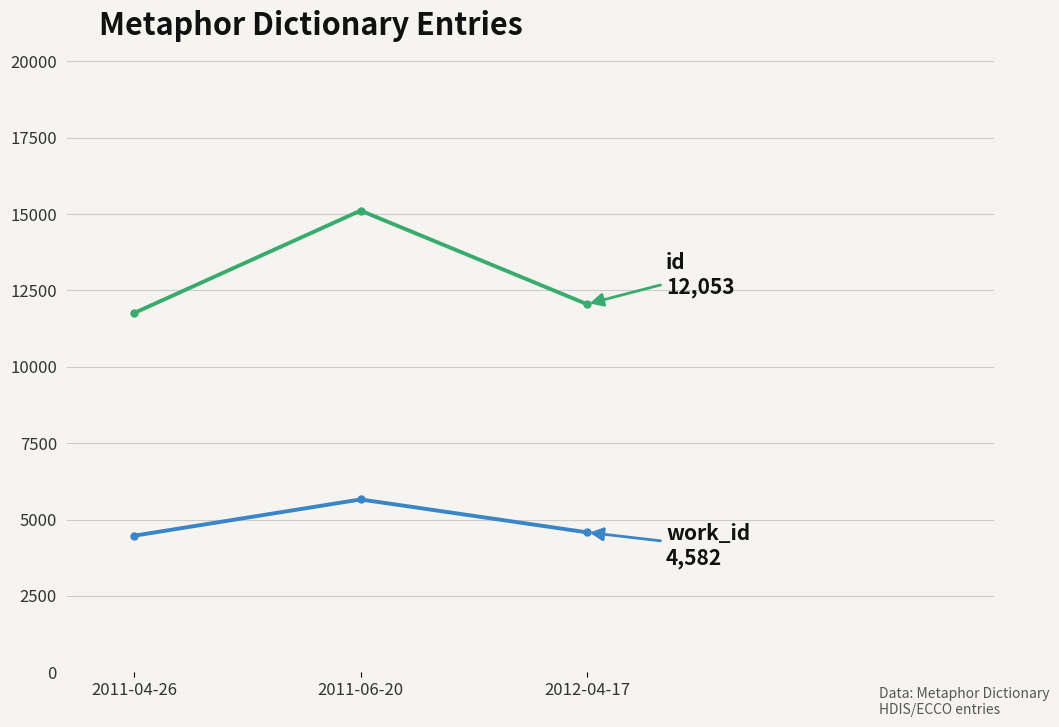

What is the minimum value shown in the chart?

4472